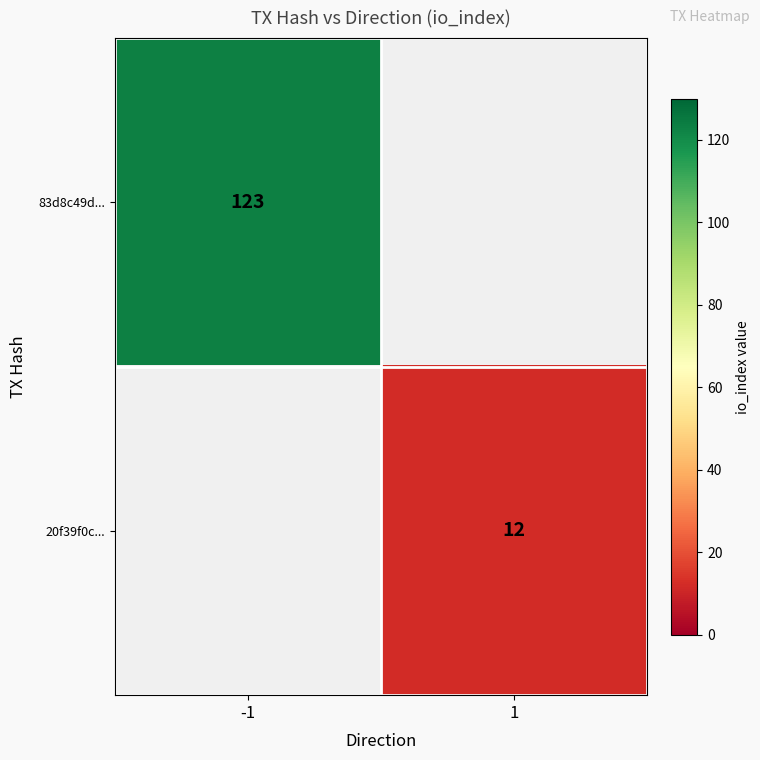

True or false: 20f39f0c... has a value of 12 at 1.

True